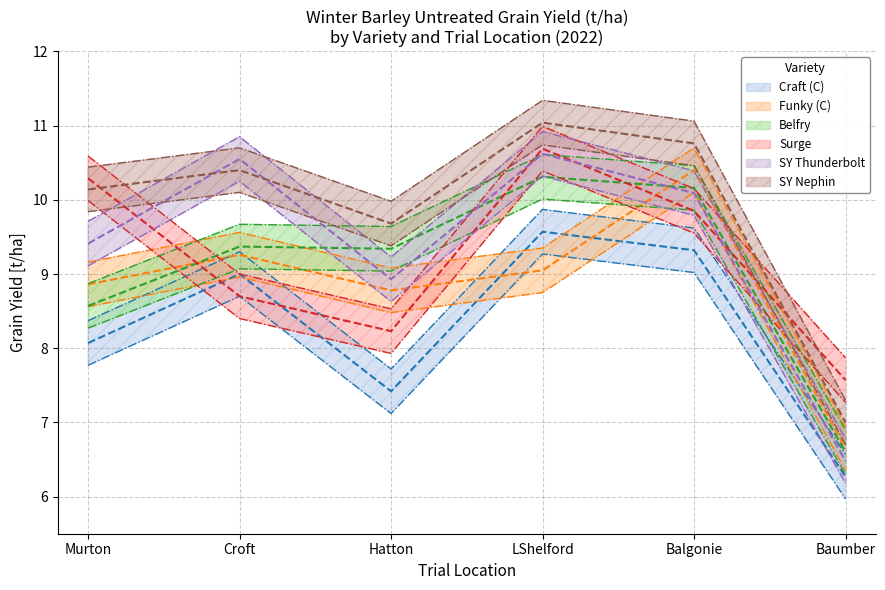

Where is SY Nephin nearest to the value 9?

Hatton